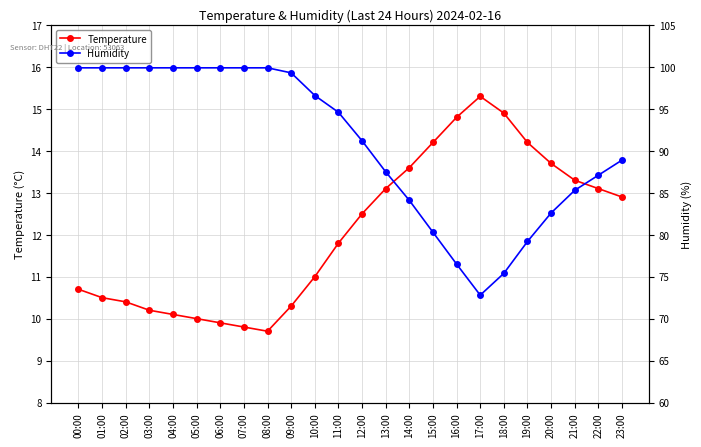

At which label does Humidity reach its peak?

00:00